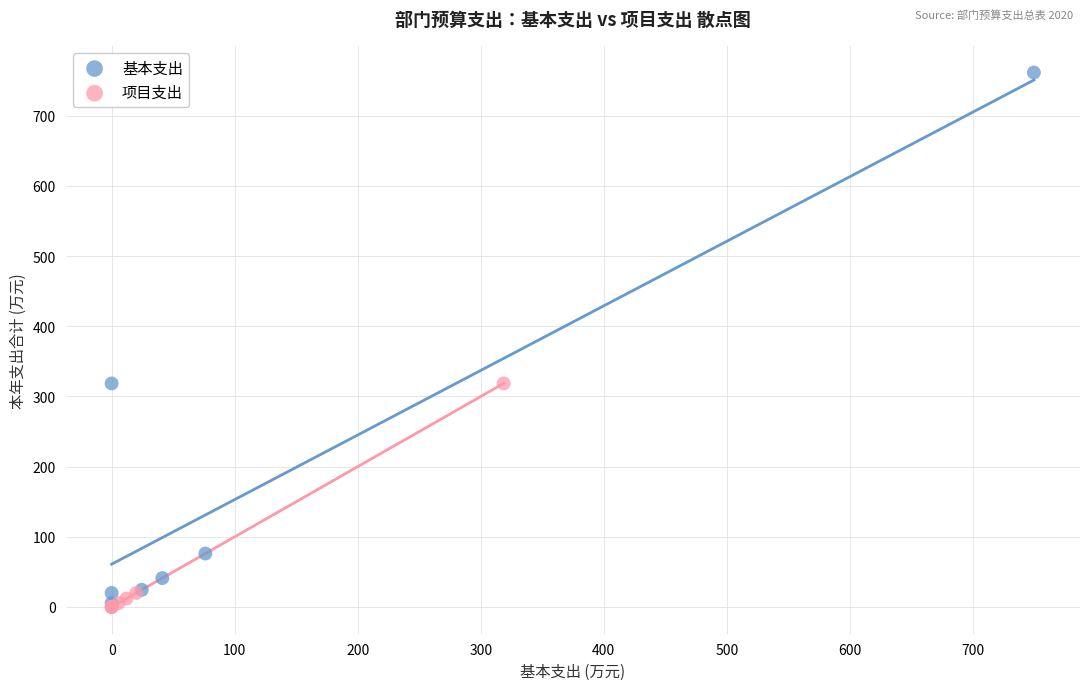

Which series reaches the maximum Y coordinate?

基本支出